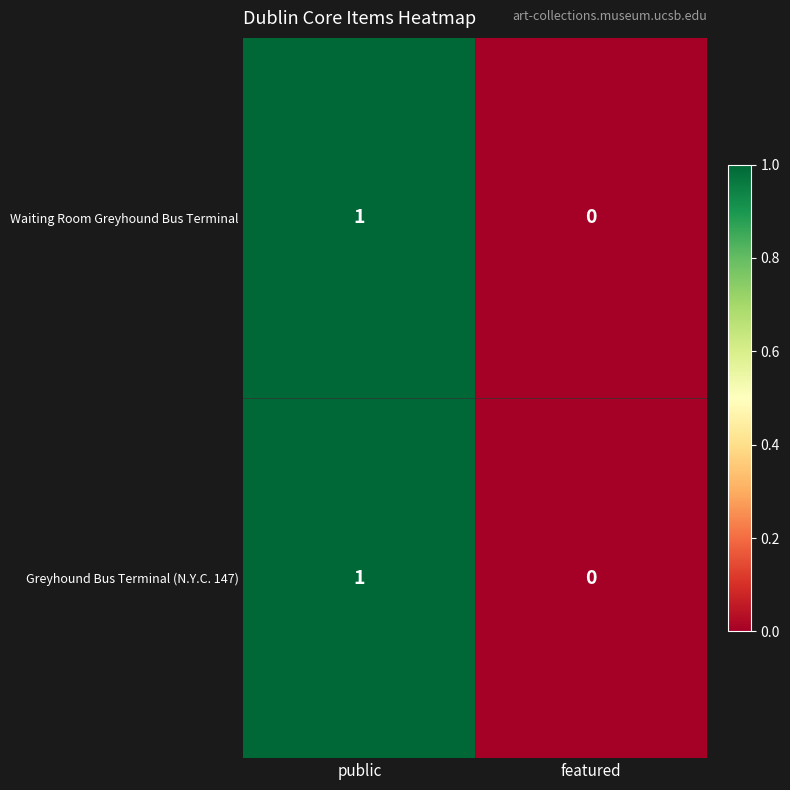

Reading left to right, list all the values displayed in this chart.

Waiting Room Greyhound Bus Terminal: 1	0
Greyhound Bus Terminal (N.Y.C. 147): 1	0